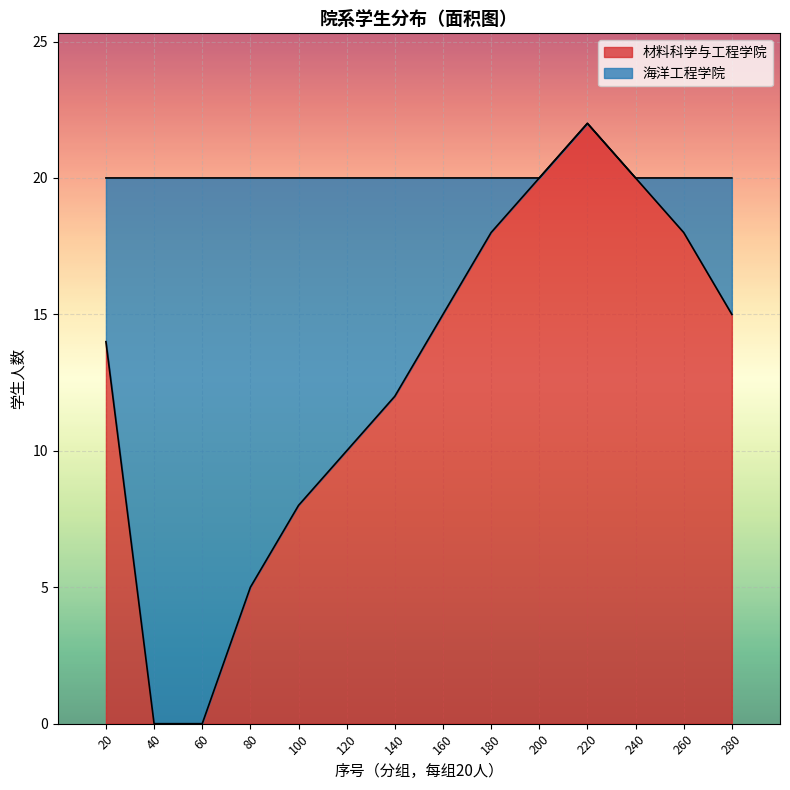

At which label does 材料科学与工程学院 reach its peak?

220